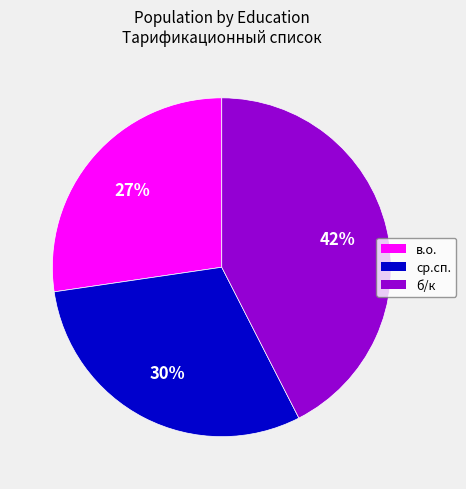

How many slices are in this pie chart?

3